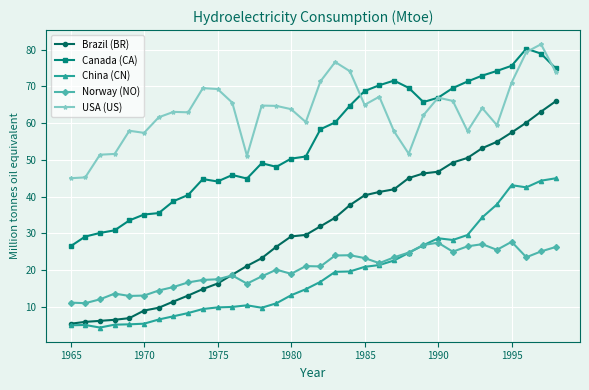

What is the minimum value for China (CN)?

4.4